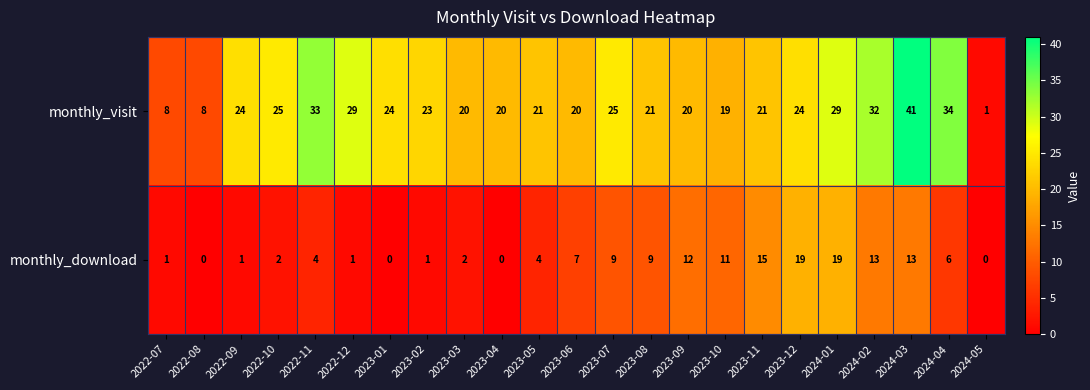

List the series in order of their overall mean, highest first.

monthly_visit, monthly_download